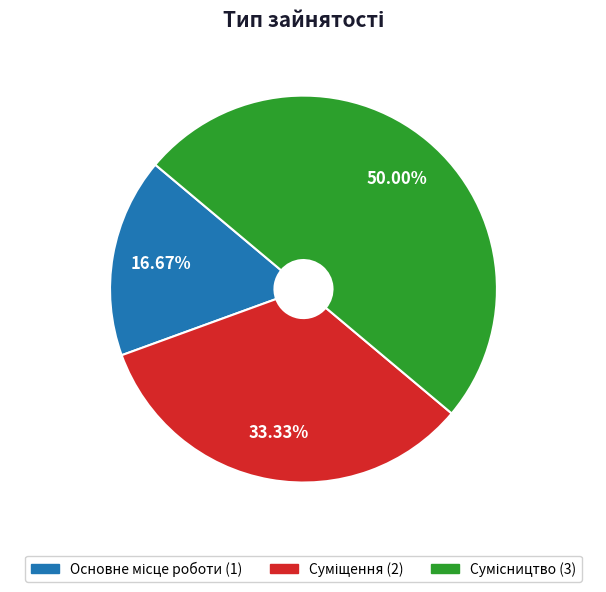

To the nearest percent, what is the difference between the Сумісництво and Основне місце роботи slice percentages?

33%